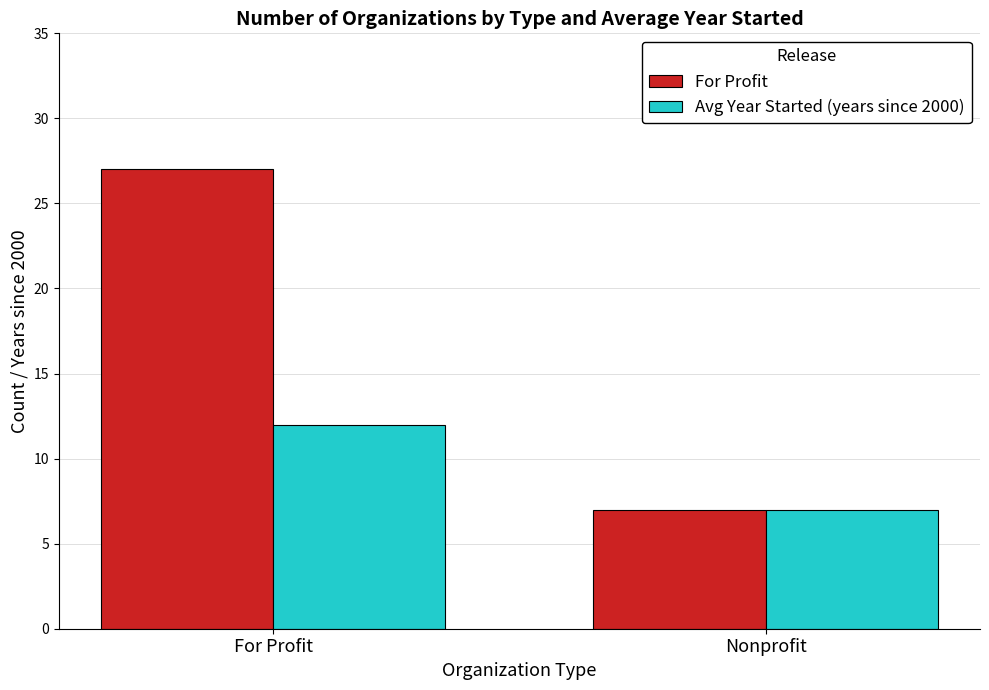

Which series has the largest total across all categories?

For Profit